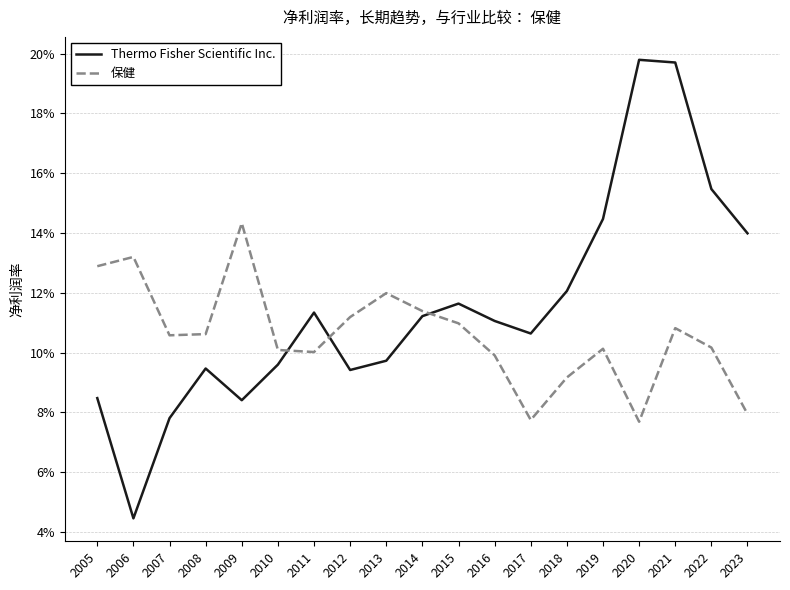

How many times do 保健 and Thermo Fisher Scientific Inc. cross each other?

3